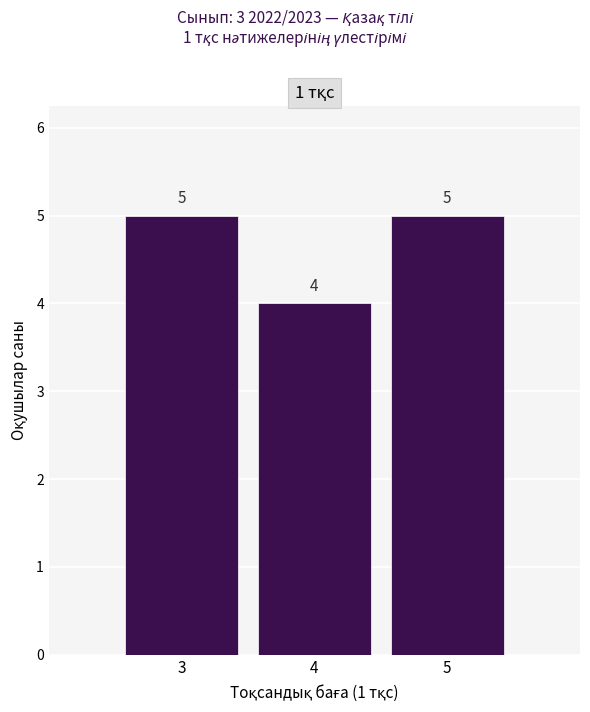

Reading left to right, list every bar in this chart as the range it spans on the x-axis followed by its height.

2.5 to 3.5: 5
3.5 to 4.5: 4
4.5 to 5.5: 5